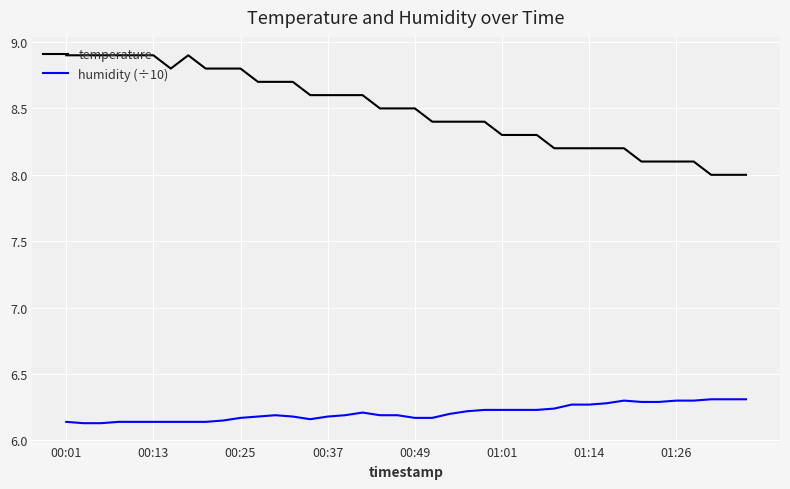

Count the number of categories in the chart.

40